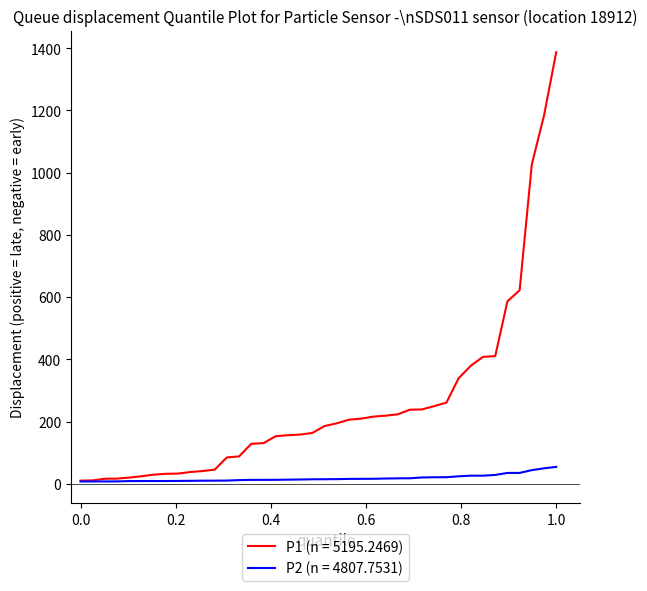

What is the smallest value displayed?

7.6